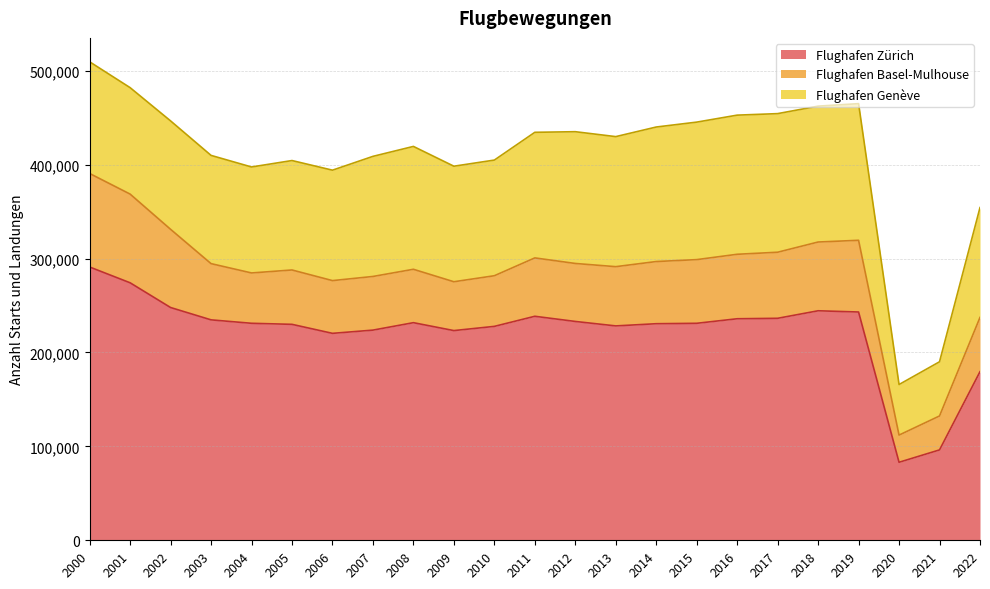

What is the difference between the maximum and minimum values in the Flughafen Genève series?

94331